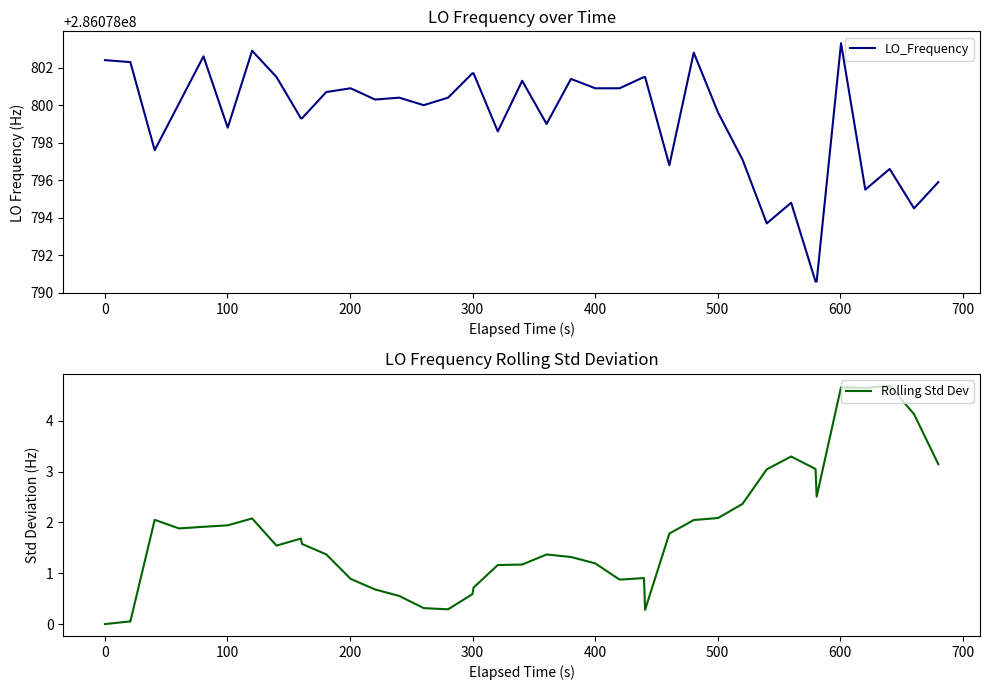

What is the sum of all LO_Frequency values?

11443151972.1